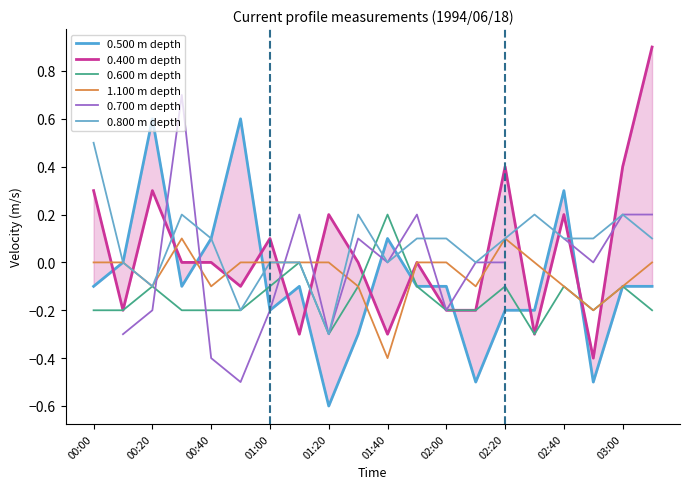

How many categories are shown in the chart?

20